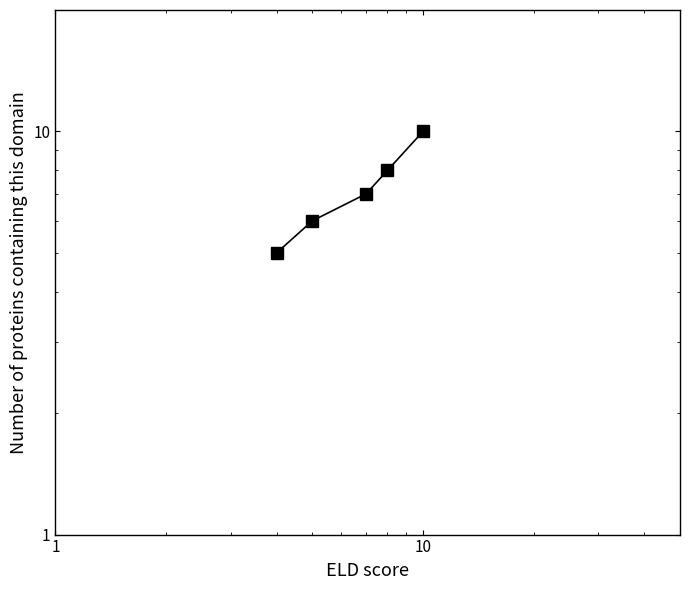

How many series are shown in this chart?

1